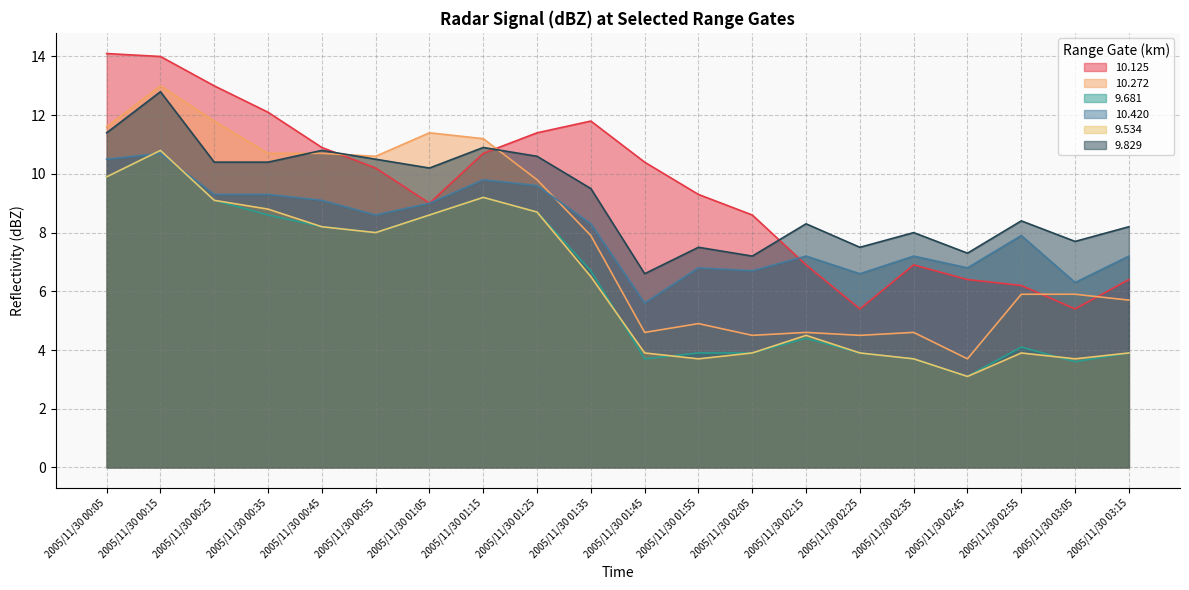

Rank the series by their maximum value, from lowest to highest.

 10.420,   9.681,   9.534,   9.829,  10.272,  10.125